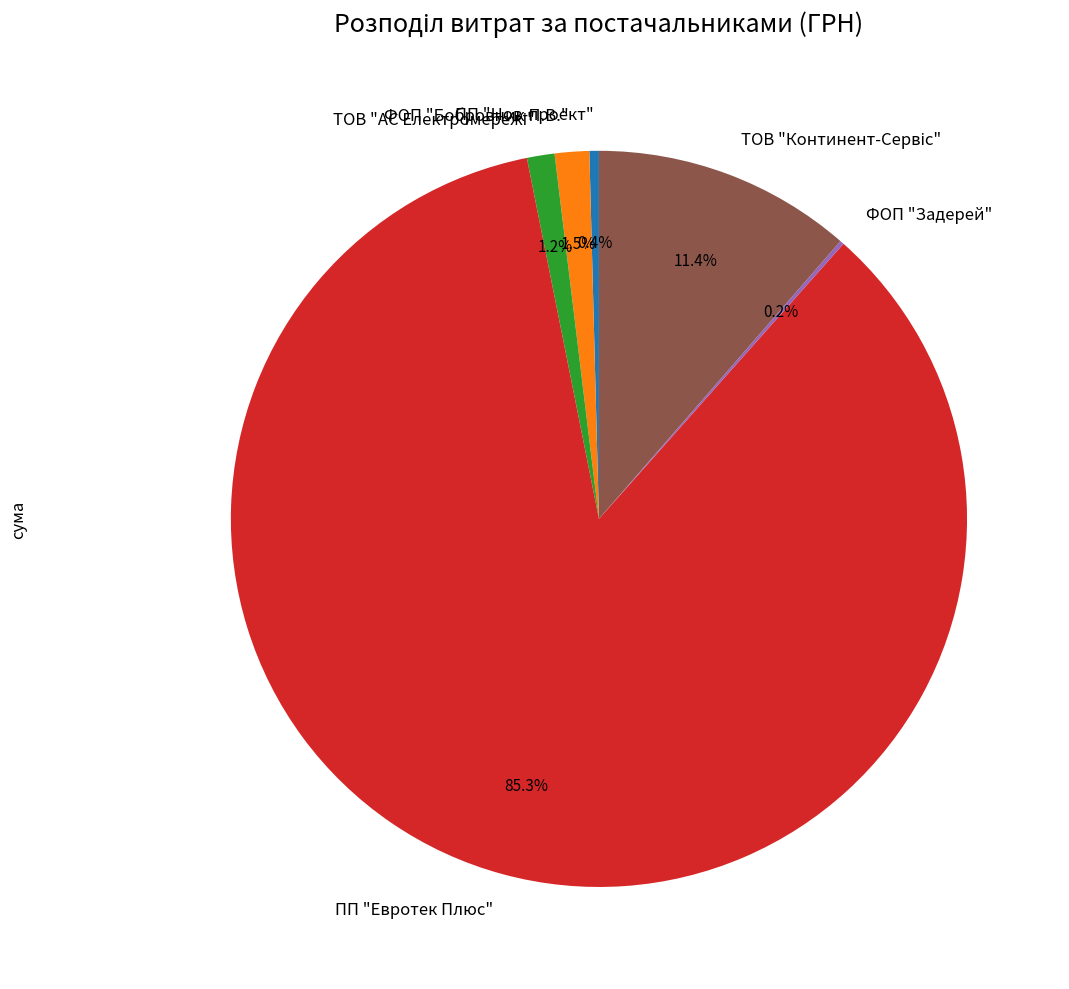

Is ФОП "Бобровник П.В." the majority of the pie?

No